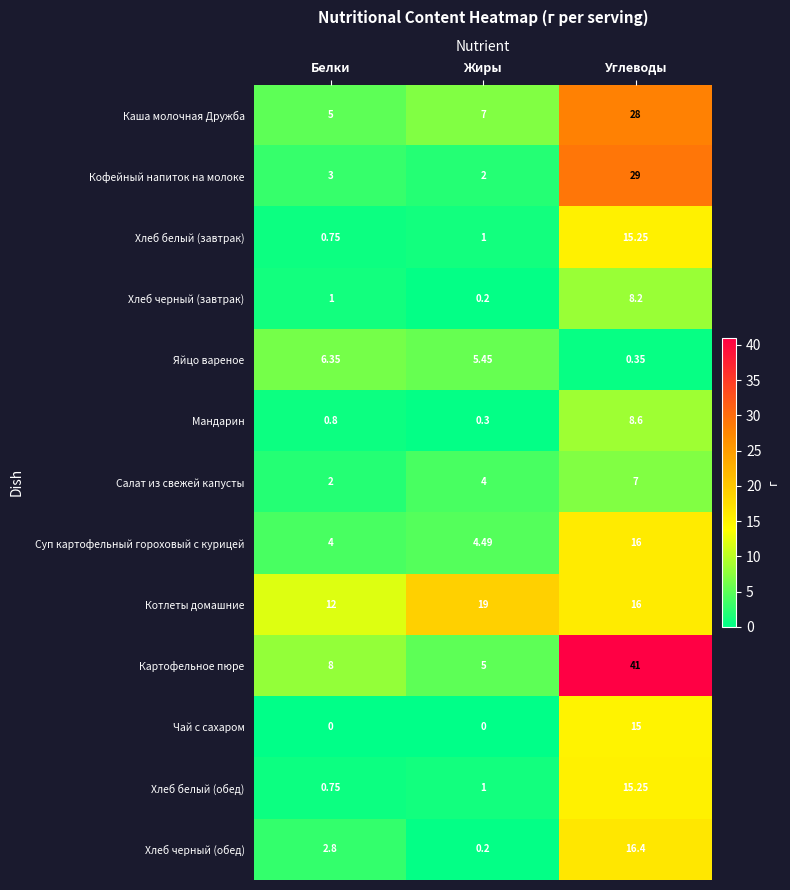

Which series changed the most between Жиры and Углеводы?

Картофельное пюре